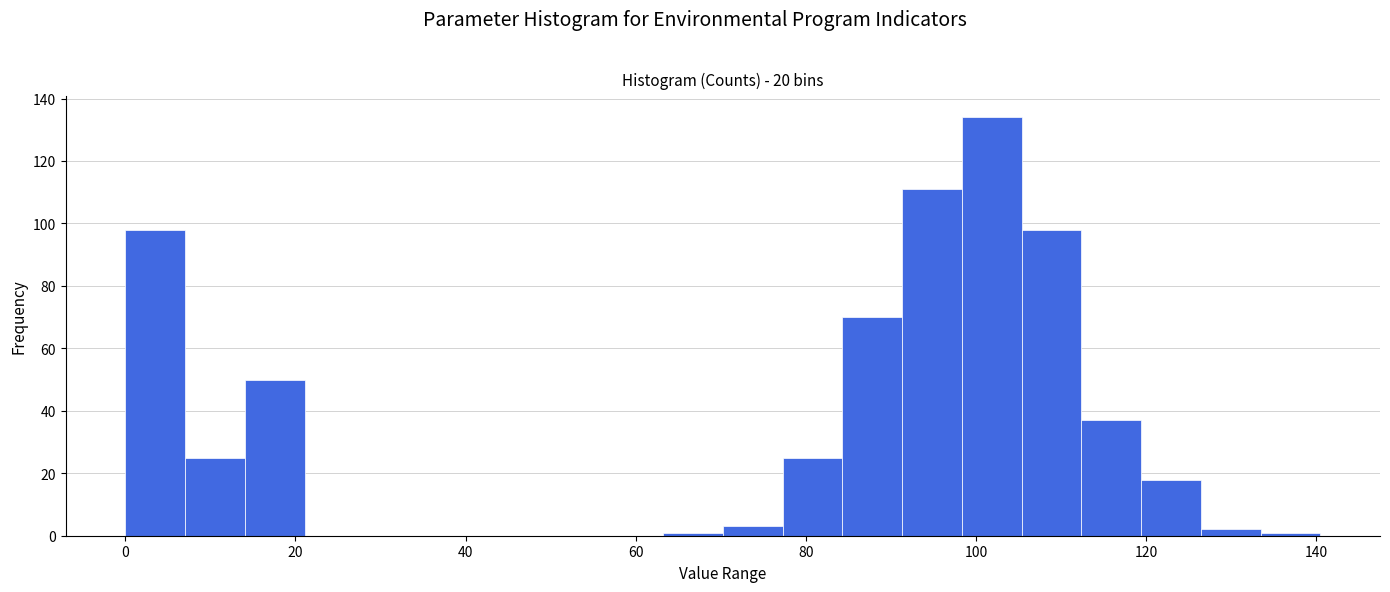

Read against the x-axis, roughly where is the centre of the tallest bar?

102